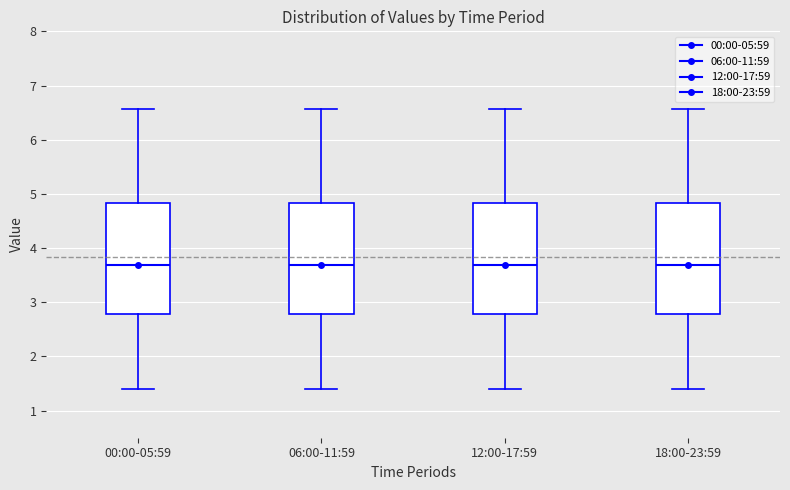

Reading left to right, transcribe this box plot: for each box, give where its median line is, the range the box spans, and where its two whiskers end, as read against the y-axis. The values are not printed on the chart, so give them approximately, as read against the axis.

00:00-05:59: median 3.7, box 2.8 to 4.8, whiskers 1.4 to 6.6
06:00-11:59: median 3.7, box 2.8 to 4.8, whiskers 1.4 to 6.6
12:00-17:59: median 3.7, box 2.8 to 4.8, whiskers 1.4 to 6.6
18:00-23:59: median 3.7, box 2.8 to 4.8, whiskers 1.4 to 6.6